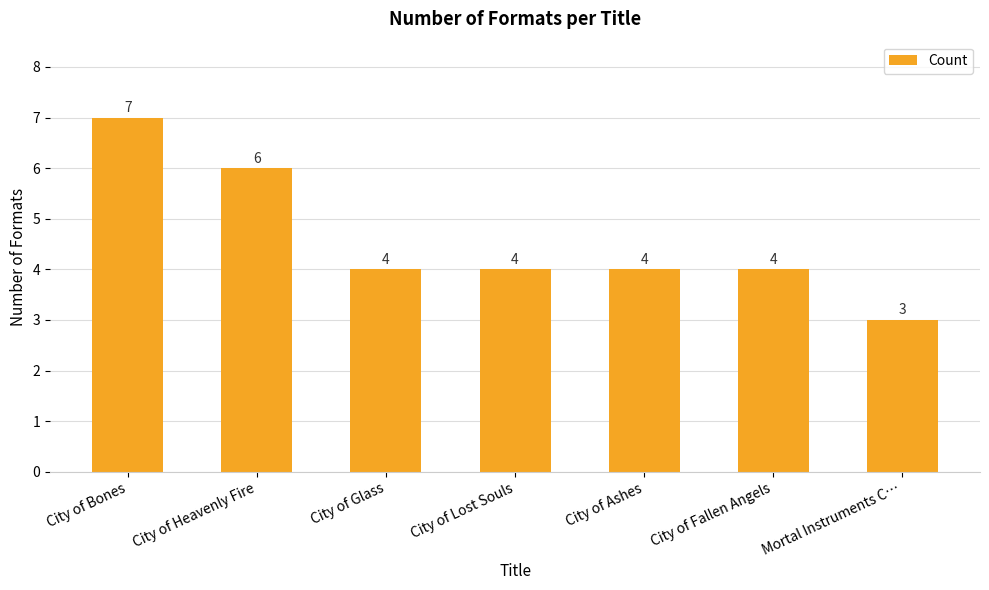

What is the difference between the maximum and second lowest values?

3